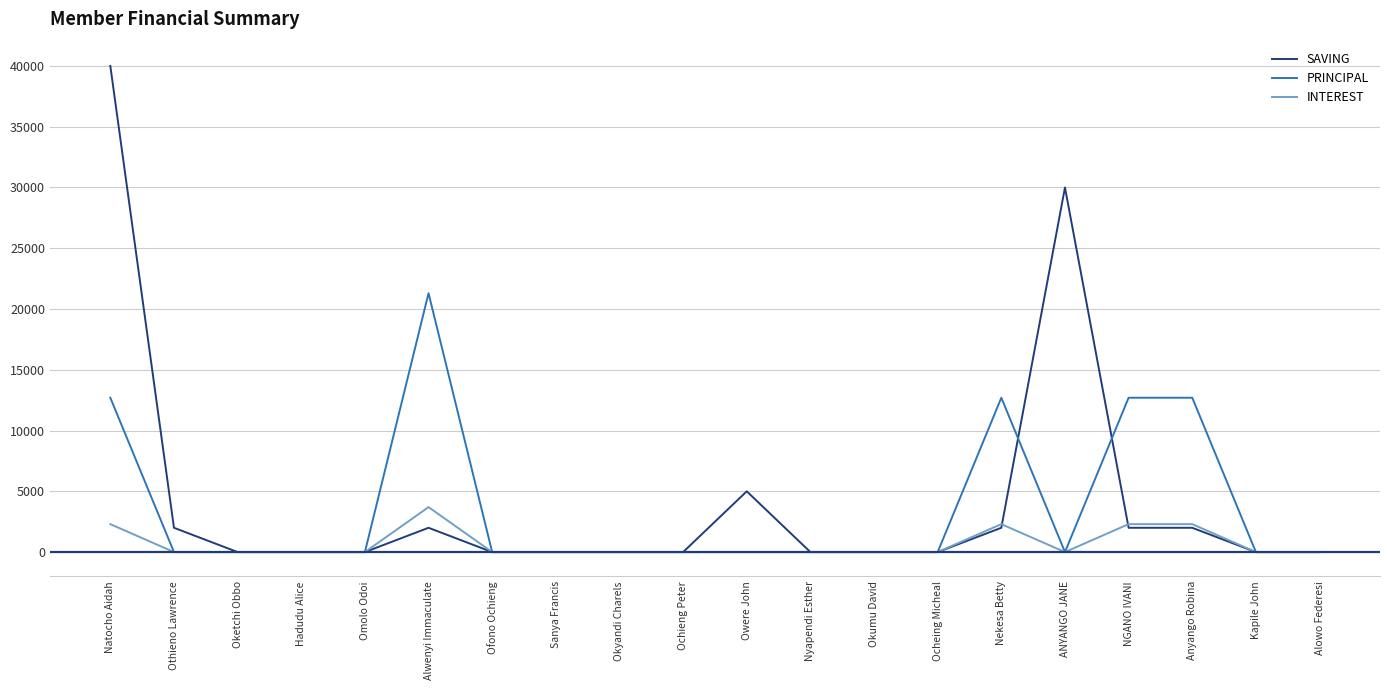

What position from the right is Hadudu Alice?

17